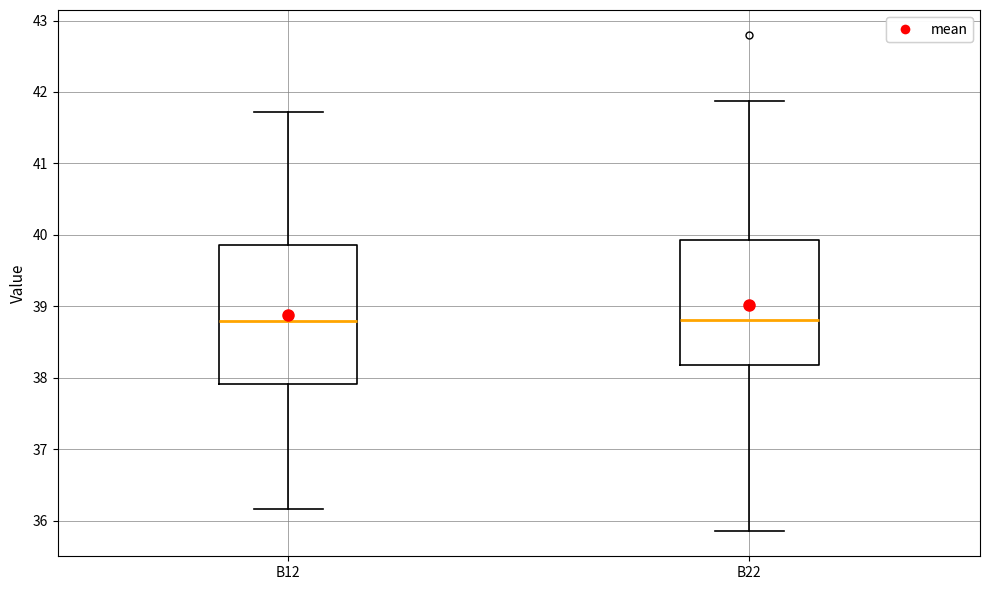

Reading left to right, read every box against the y-axis: the position of its median line, the range the box covers, and the ends of its whiskers. The values are not printed on the chart, so give them approximately, as read against the axis.

B12: median 38.8, box 37.9 to 39.9, whiskers 36.2 to 41.7
B22: median 38.8, box 38.2 to 39.9, whiskers 35.9 to 41.9